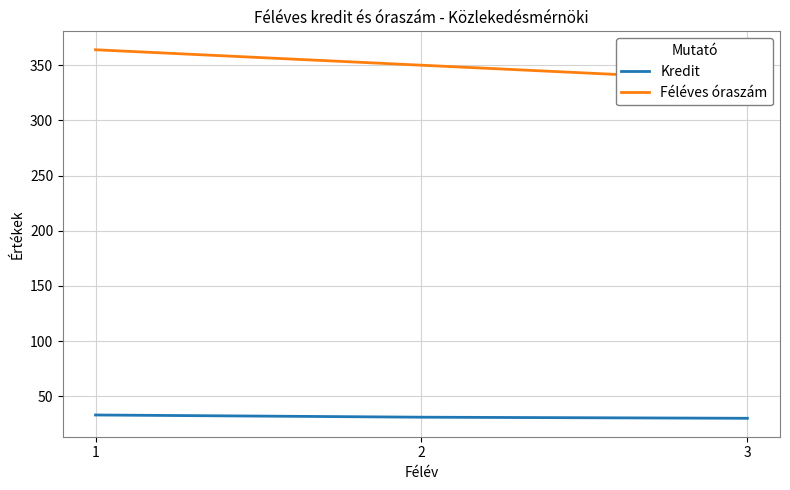

At which label is Kredit closest to 31?

2